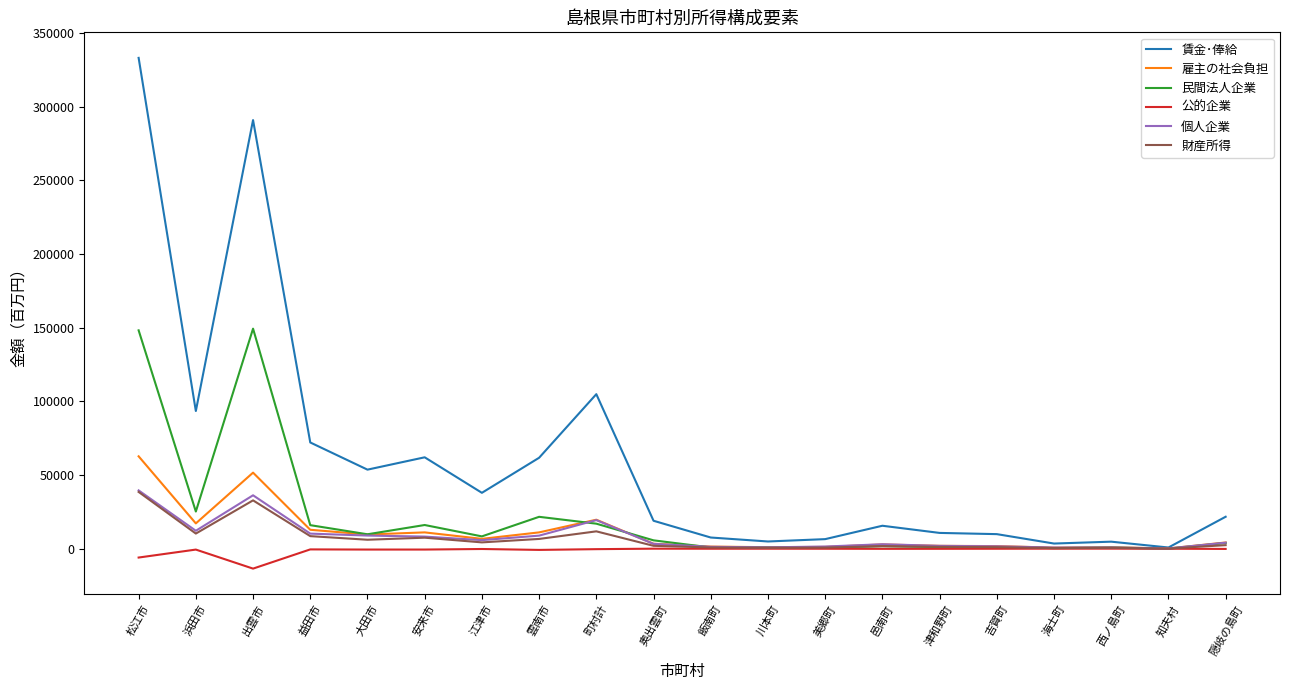

What is the smallest value displayed?

-13514